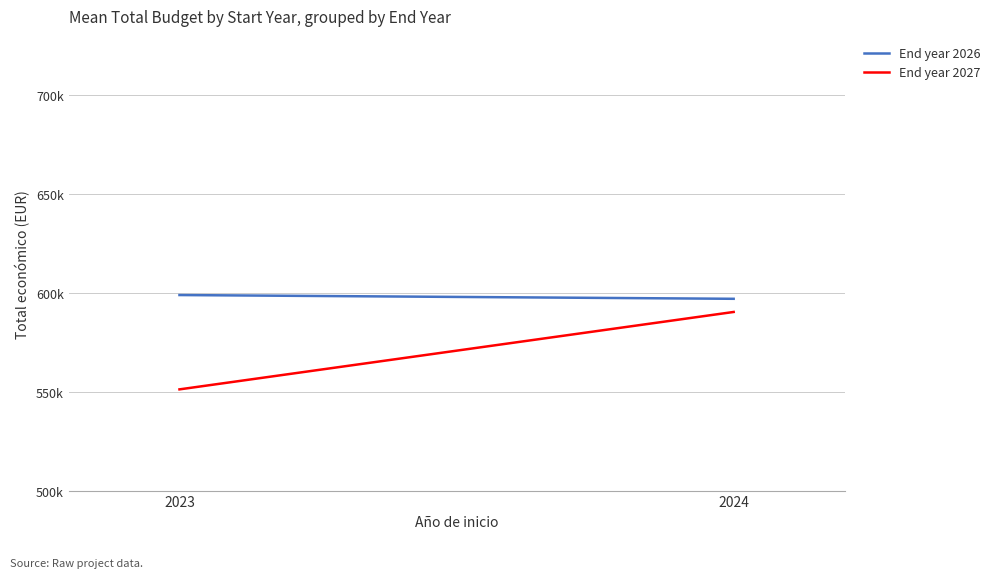

What is the difference between the maximum and minimum values in the End year 2027 series?

39159.5